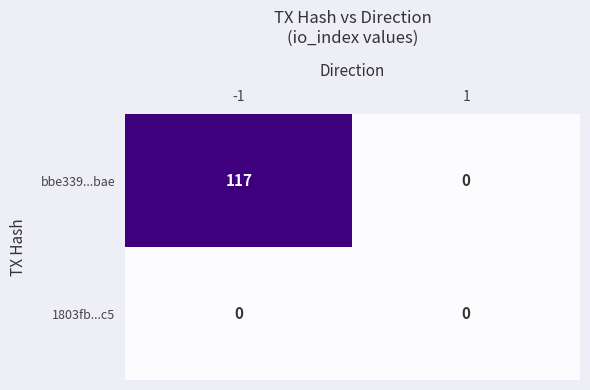

Which series changed the most between -1 and 1?

bbe339...bae